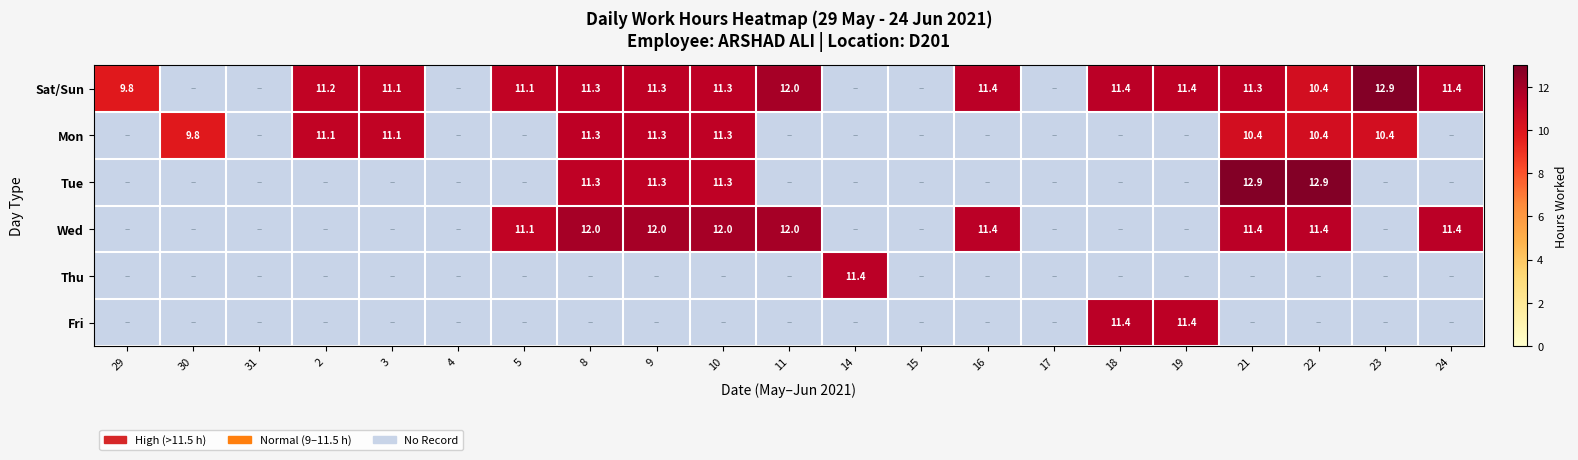

What is the difference between the Sat/Sun values at 16 and 11?

0.6